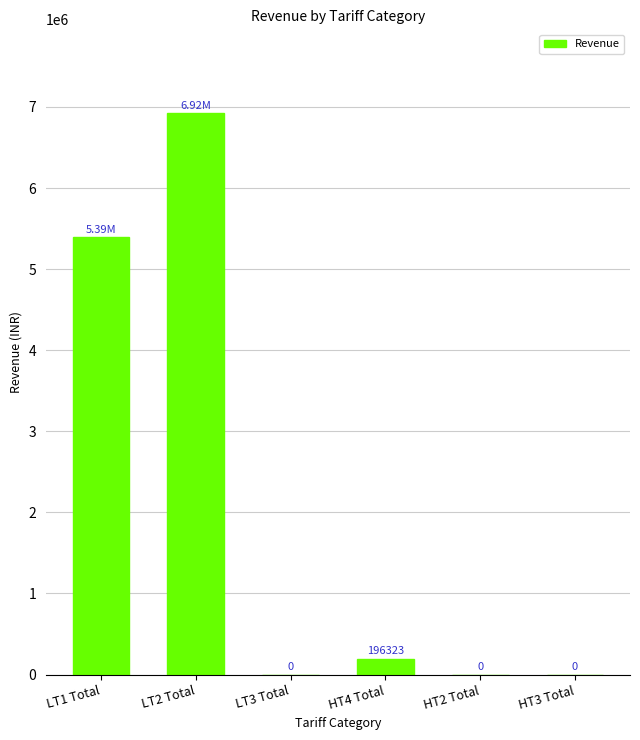

Between LT2 Total and HT3 Total, which is larger?

LT2 Total